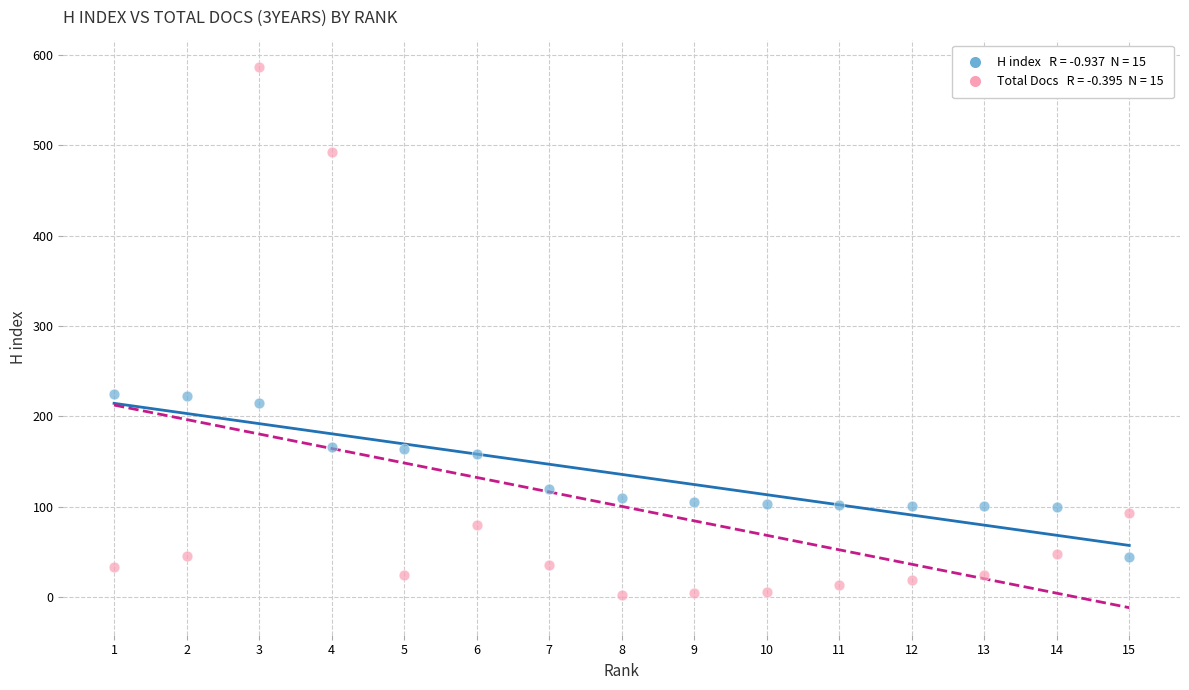

Across all data points, what is the range of Y values (max minus min)?

585